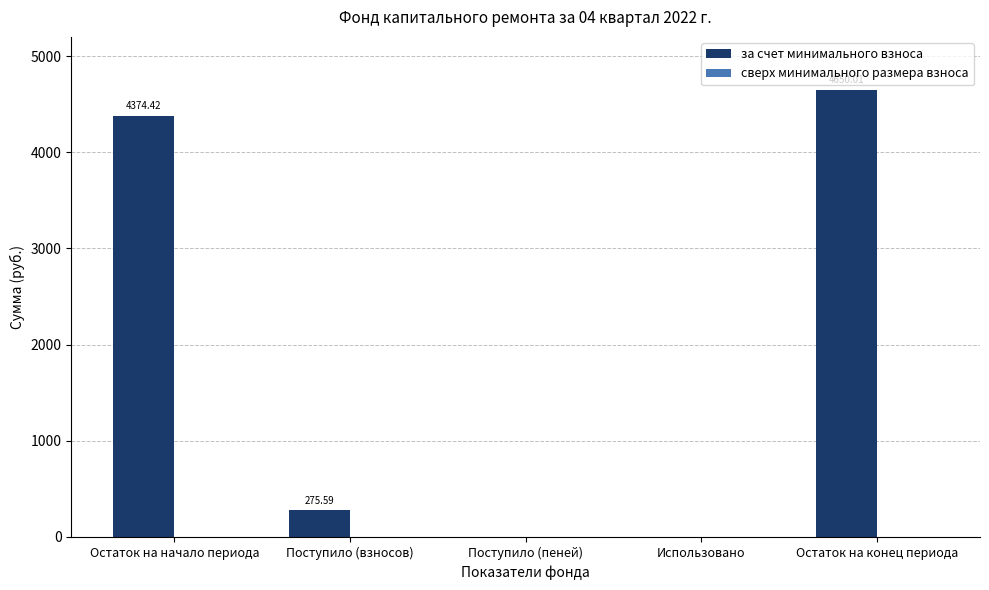

What is the change in value from Остаток на начало периода to Использовано?

-4374.4